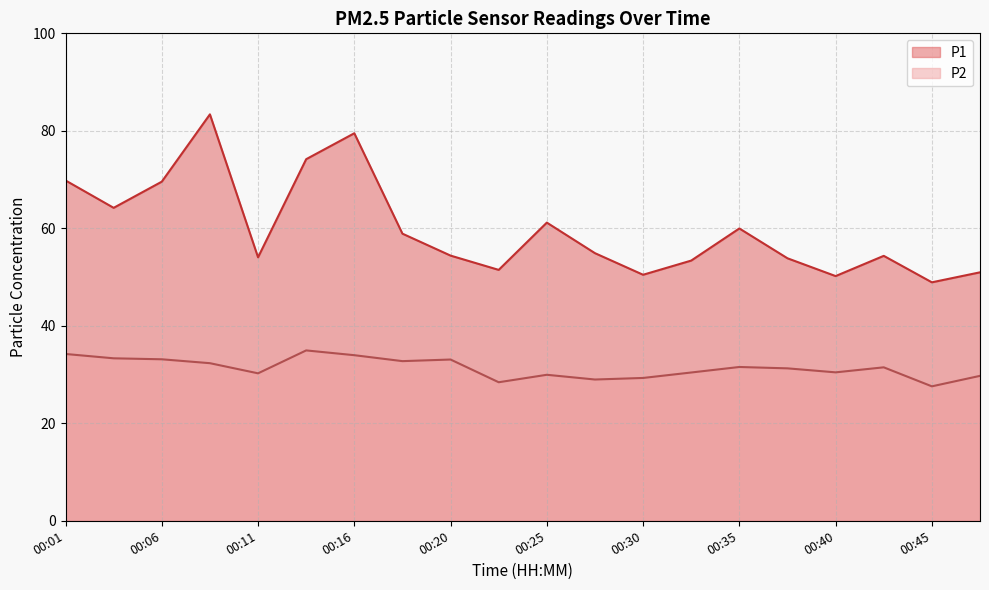

In P1, how many points are lower than both neighbors (excluding endpoints)?

6